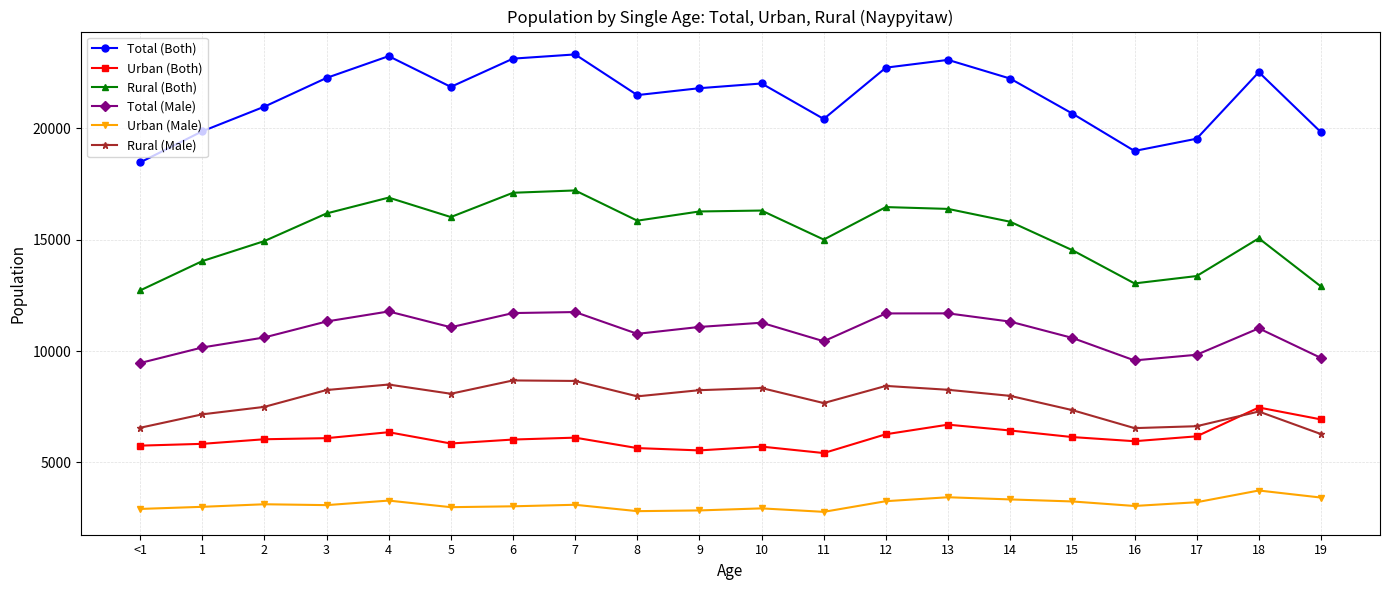

True or false: Total (Male) and Total (Both) intersect in this chart.

False